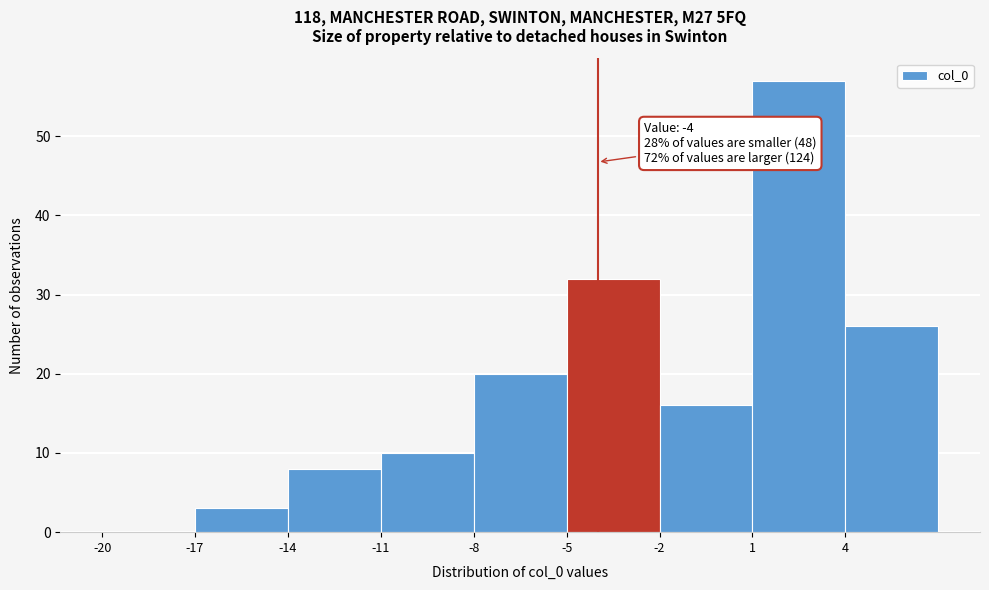

Which range on the x-axis has the tallest bar?

1 to 4